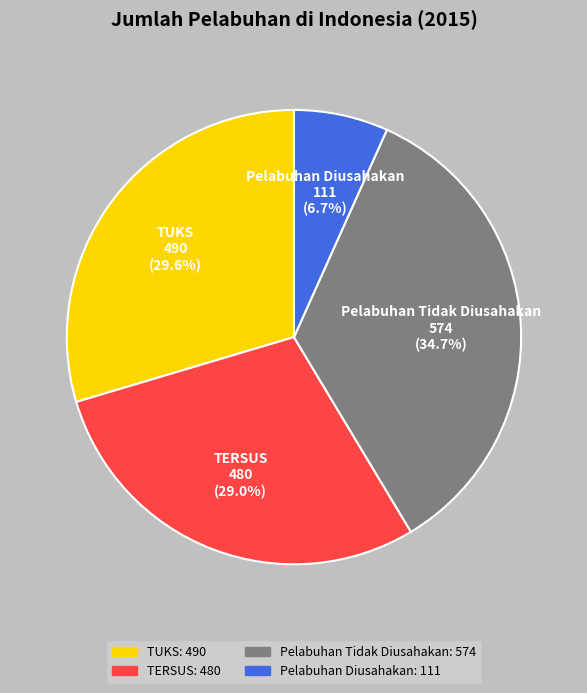

To the nearest percent, what is the combined percentage of Pelabuhan Tidak Diusahakan and TUKS?

64%